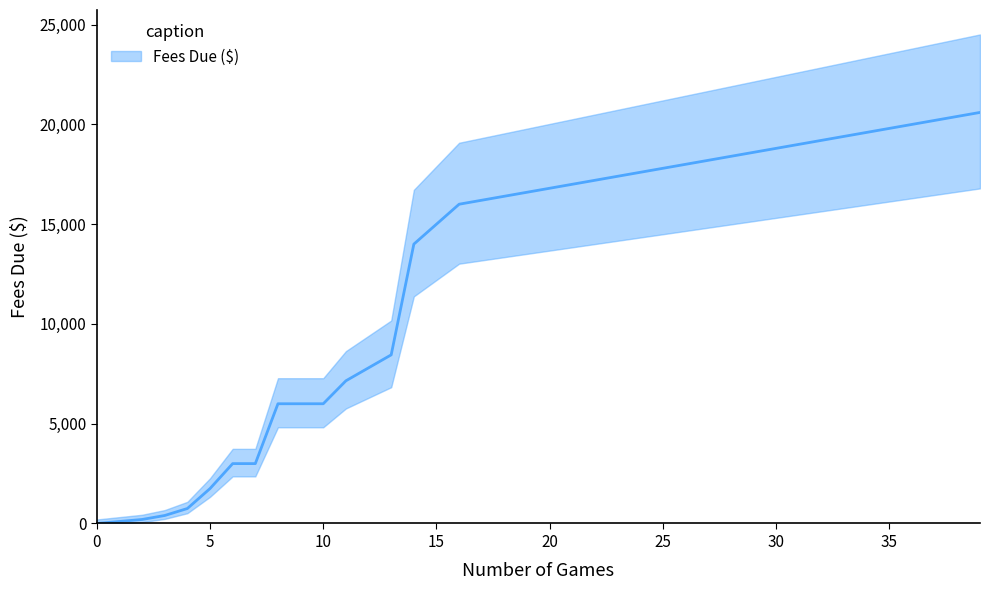

Does the chart display data point markers on the line(s)?

No